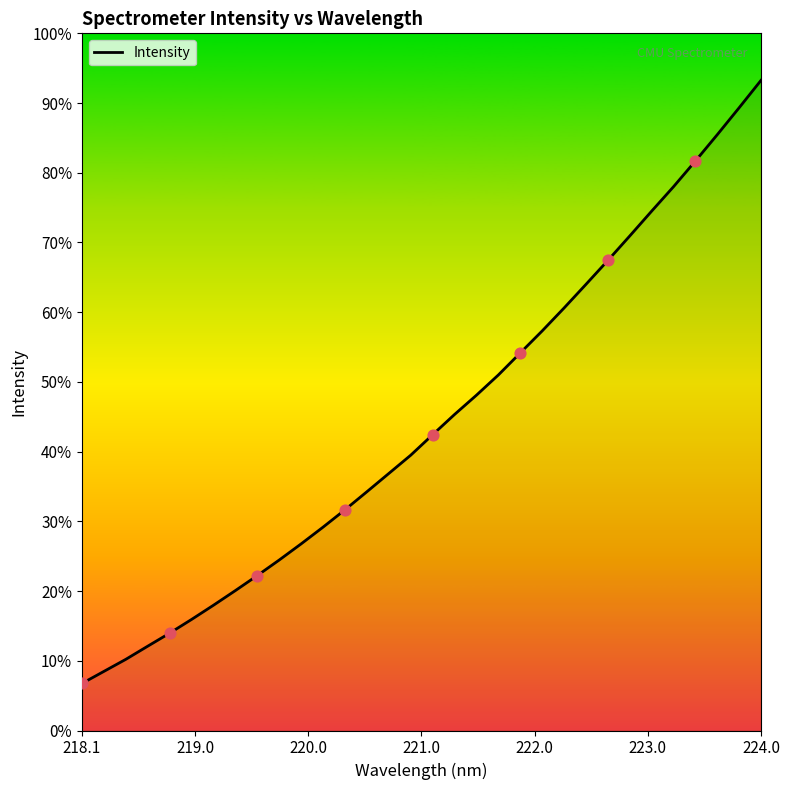

Does the chart have visible grid lines?

No